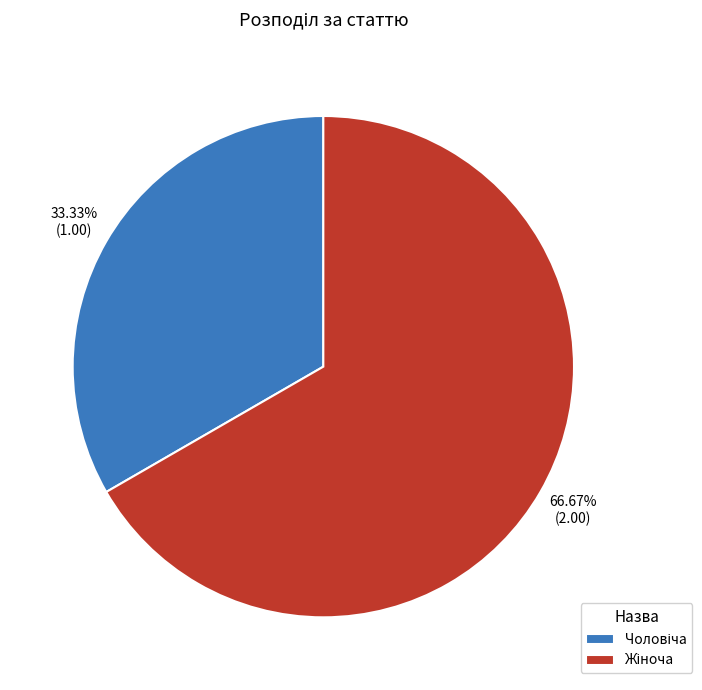

What is the majority slice?

Жіноча